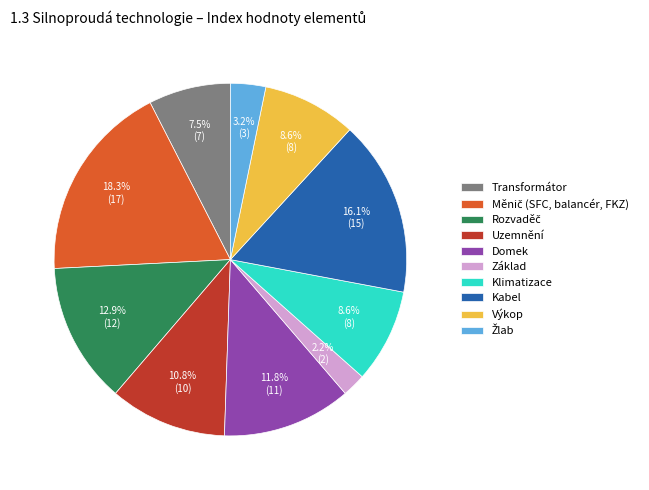

How many segments does this pie chart have?

10